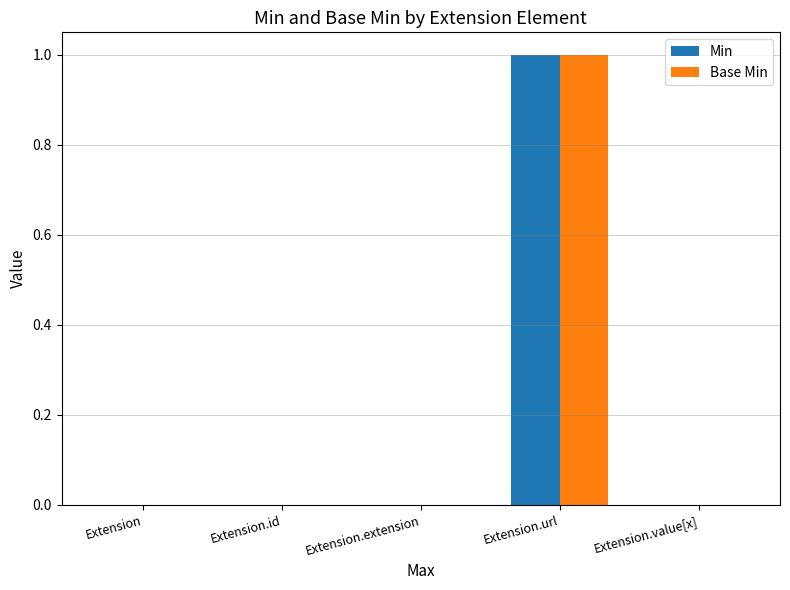

At which category does the chart reach its peak across all series?

Extension.url